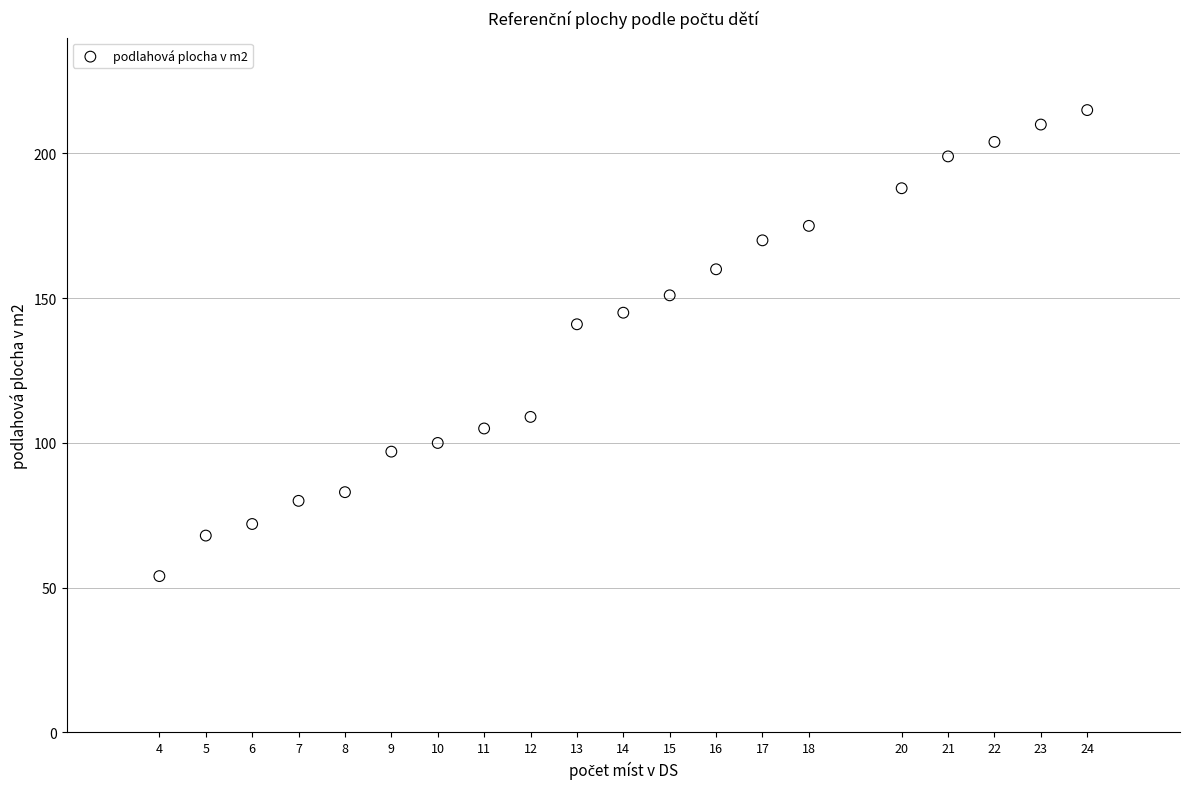

What is the range of X values (max minus min)?

20